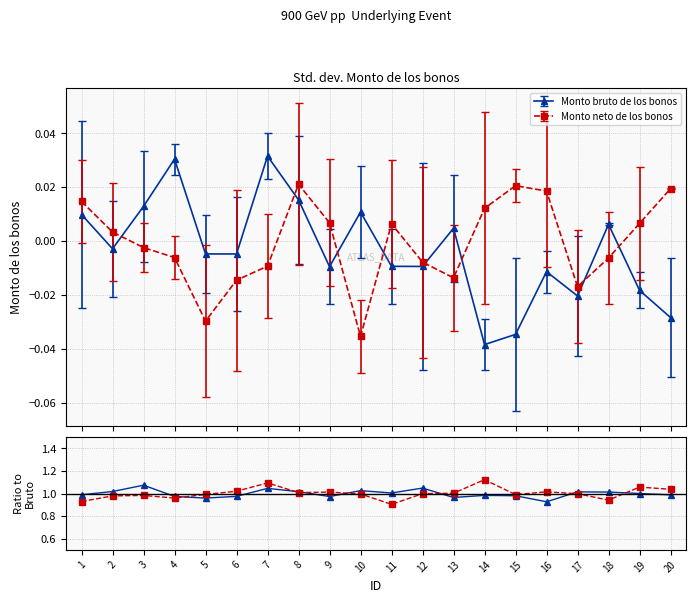

At which label does Monto bruto de los bonos first exceed 1?

2